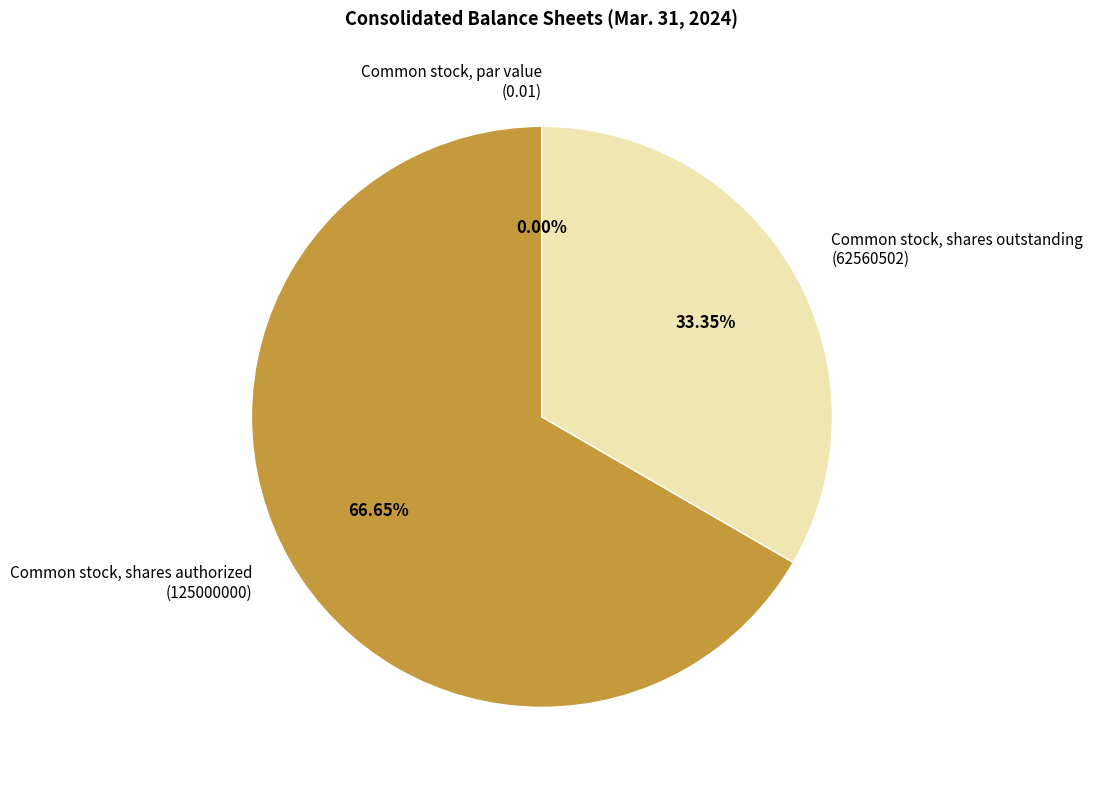

Rank the categories by value from lowest to highest.

Common stock, par value, Common stock, shares outstanding, Common stock, shares authorized